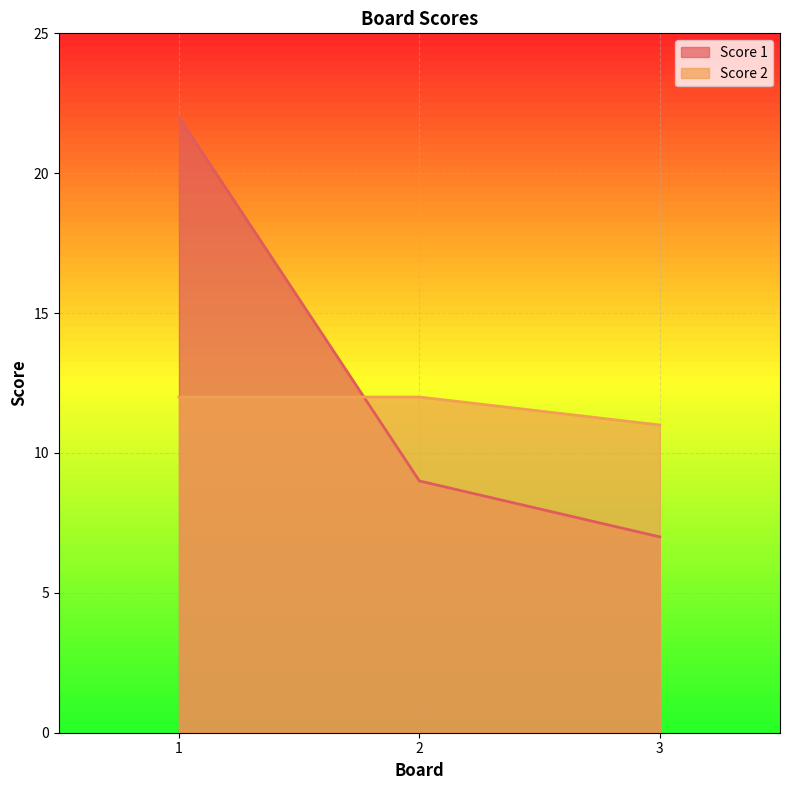

The Score 1 series shows 7 at 3. True or false?

True